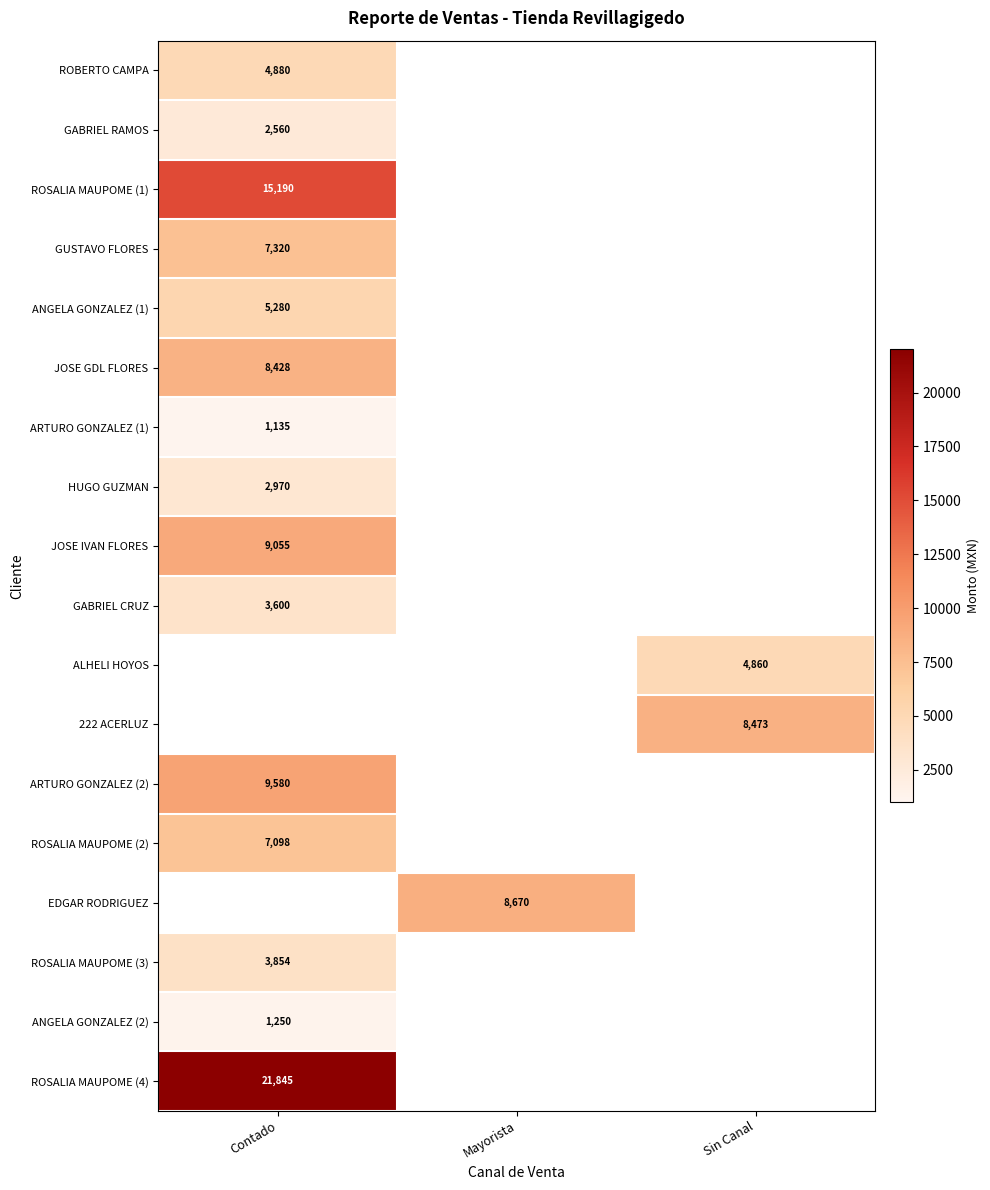

The ROBERTO CAMPA series shows 4880 at Contado. True or false?

True